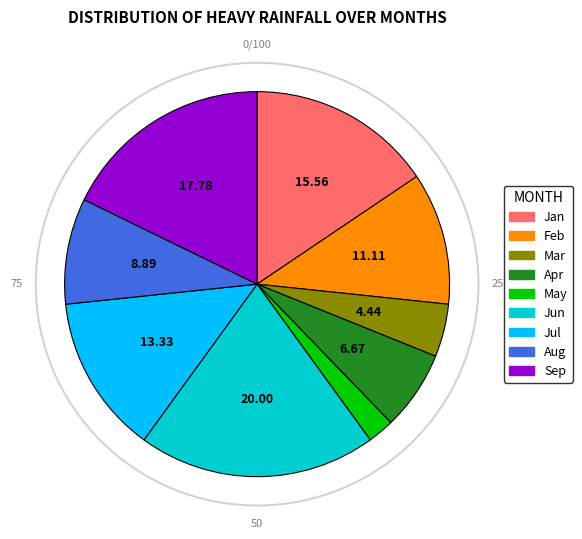

Rank the categories by value from lowest to highest.

May, Mar, Apr, Aug, Feb, Jul, Jan, Sep, Jun